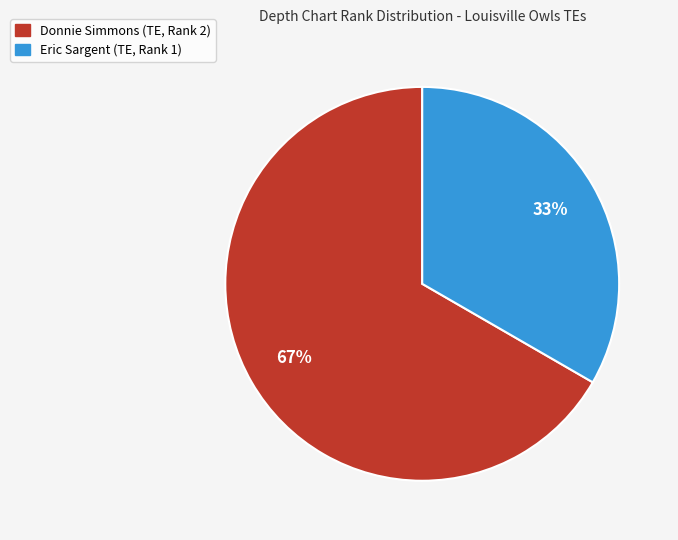

Which category has the smallest portion of the pie?

Eric Sargent (TE, Rank 1)